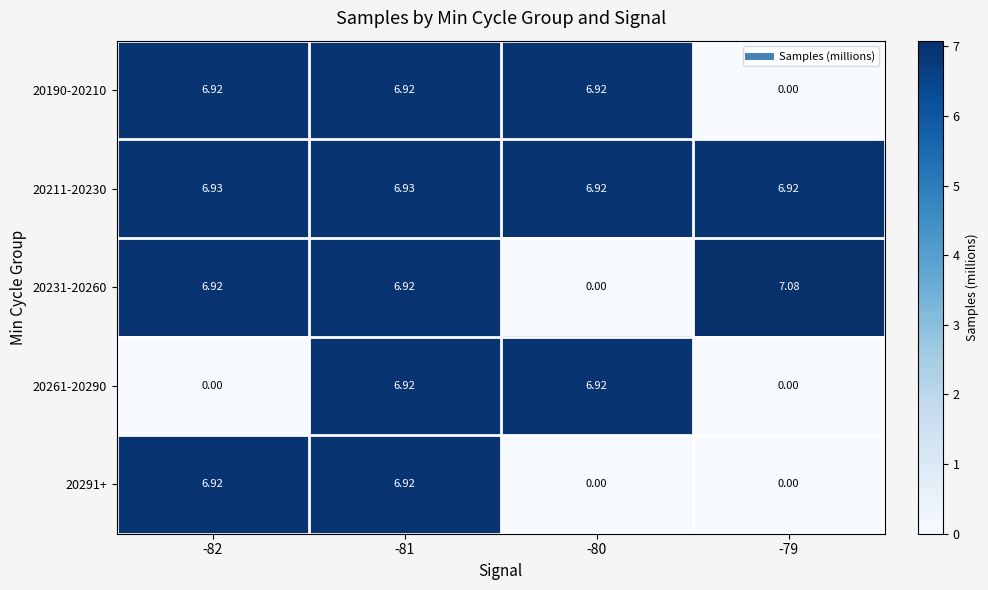

At how many categories does at least one series exceed 5?

4